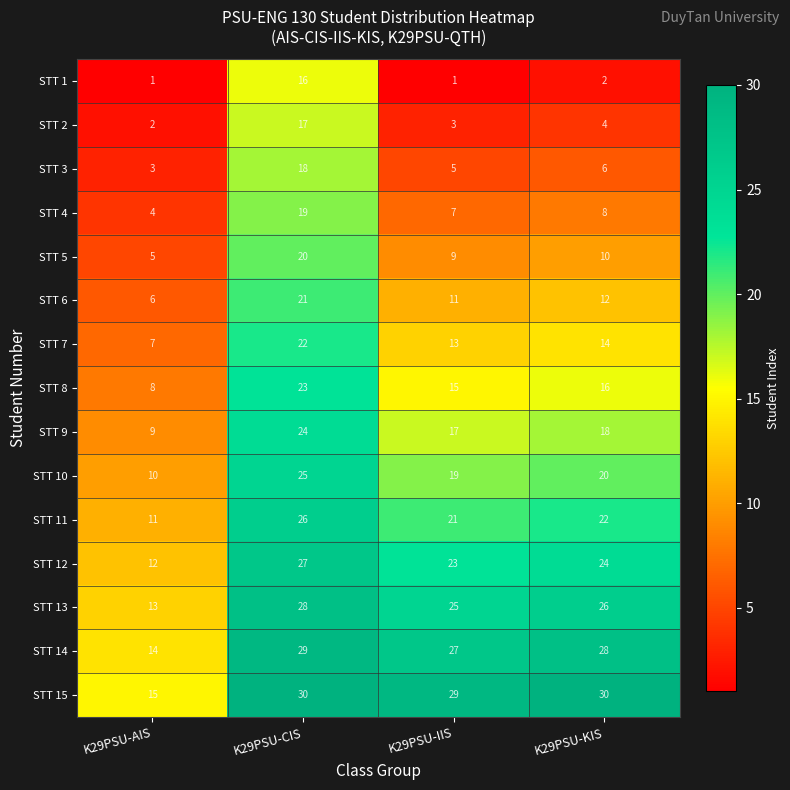

What is the spread (max minus min) of values at K29PSU-CIS?

14